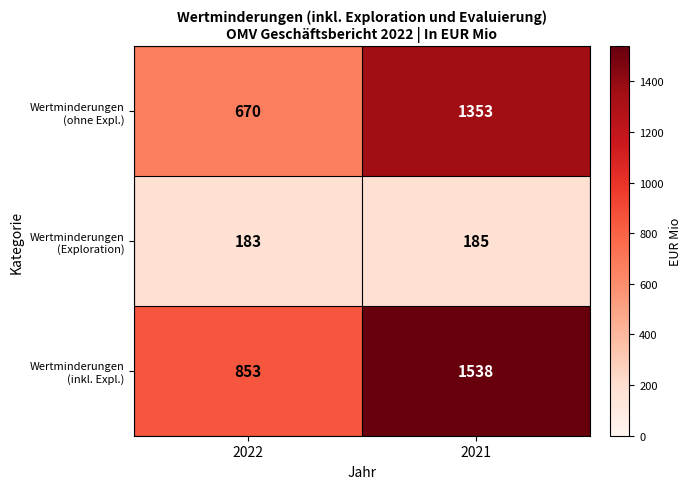

What is the spread (max minus min) of values at 2022?

670